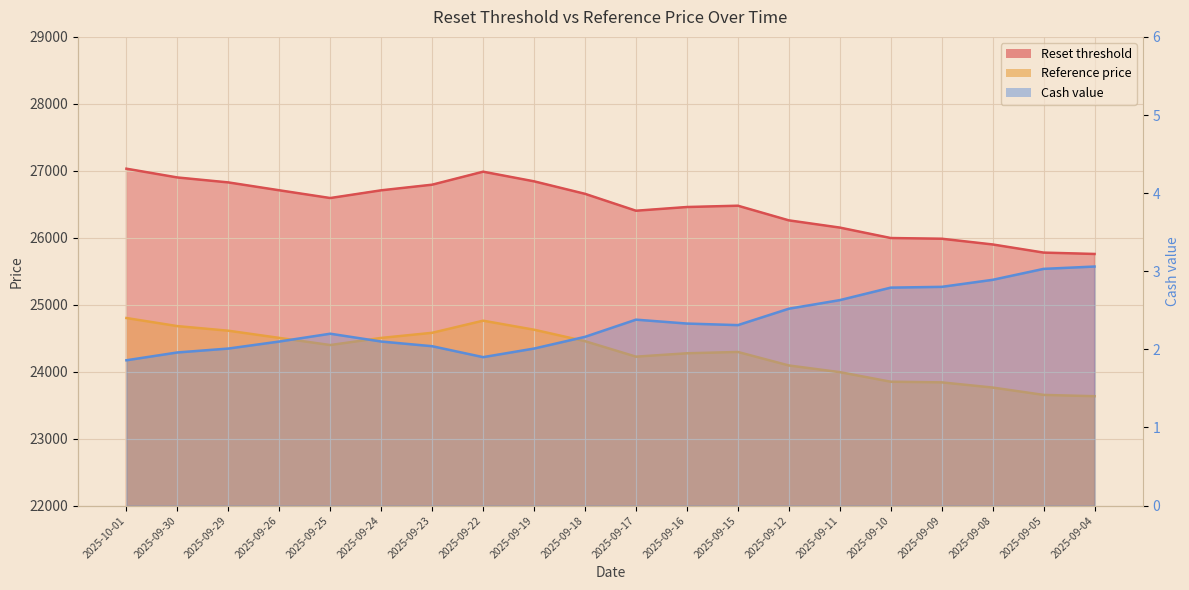

List the series in order of their peak value, lowest first.

Cash value, Reference price, Reset threshold